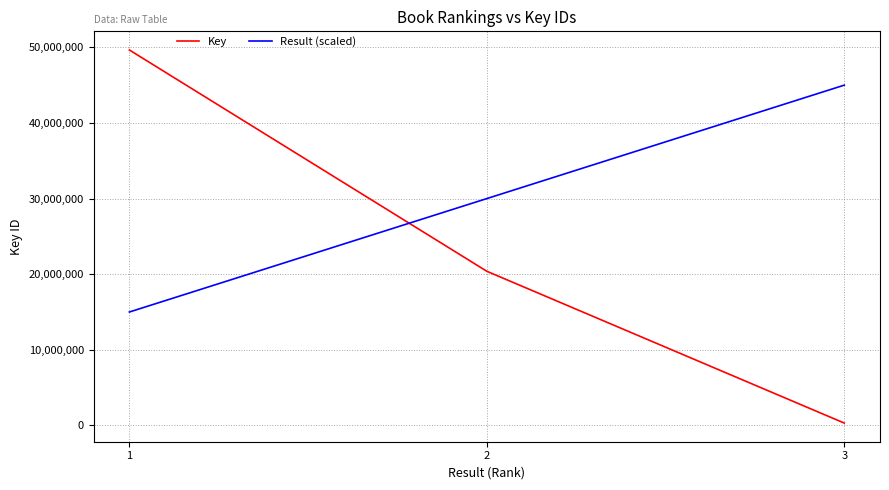

What is the average value of the Result (scaled) series?

30000000